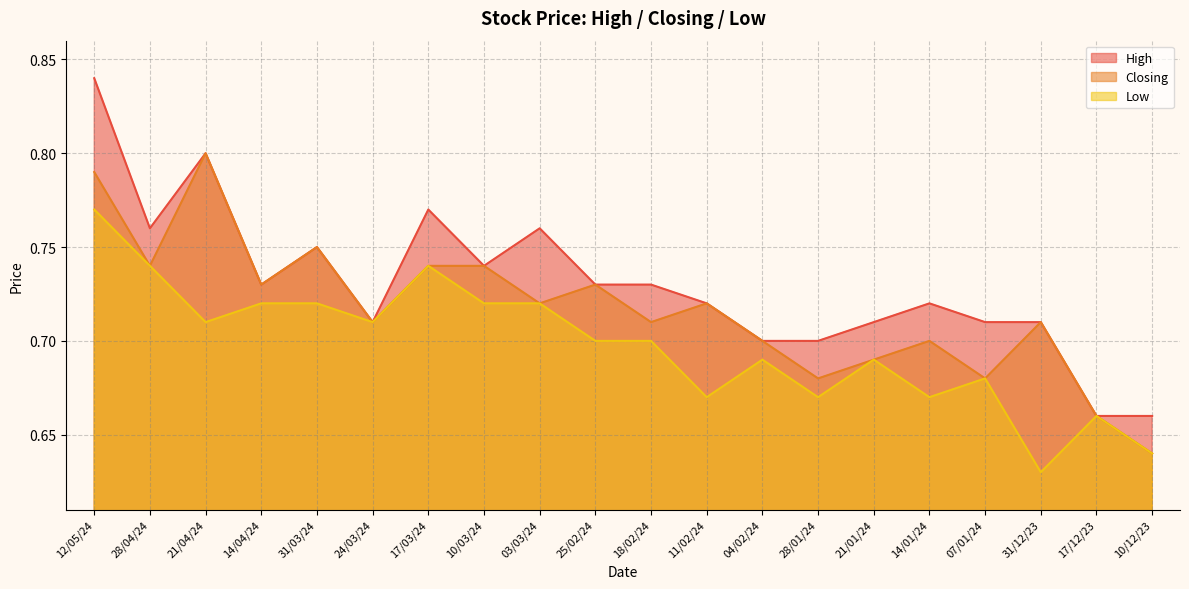

What value does the Closing series have at 07/01/24?

0.7